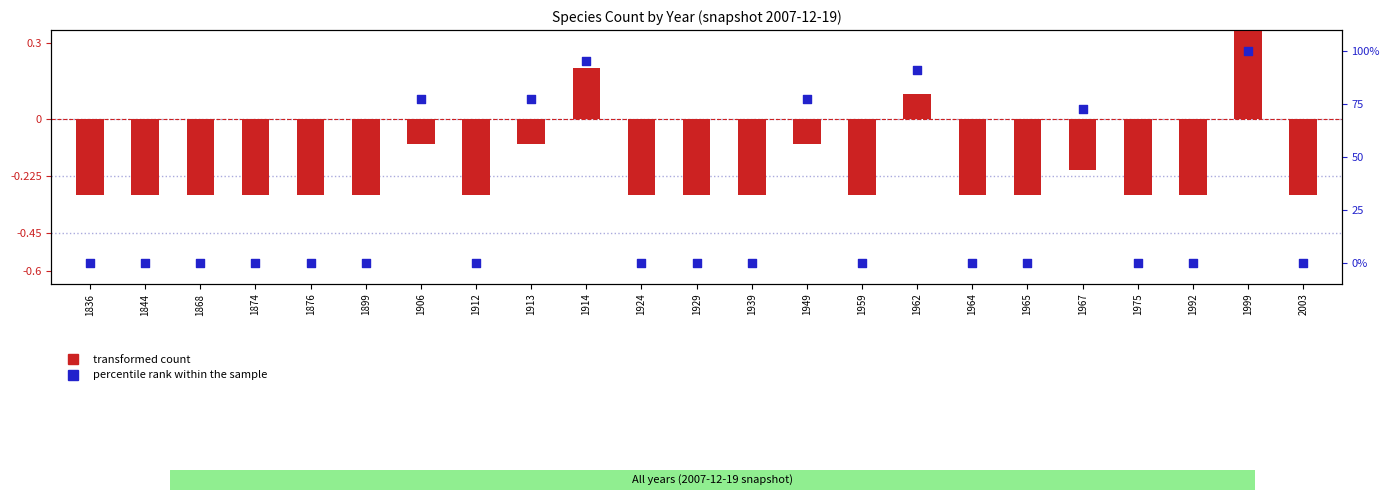

At which category is the sum across all series the highest?

1999